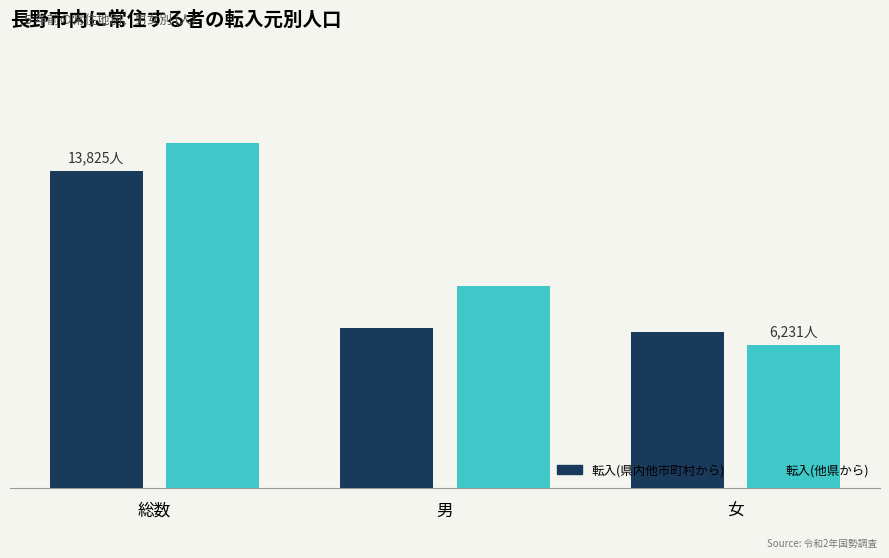

What are all the series names shown in the legend?

転入(県内他市町村から), 転入(他県から)